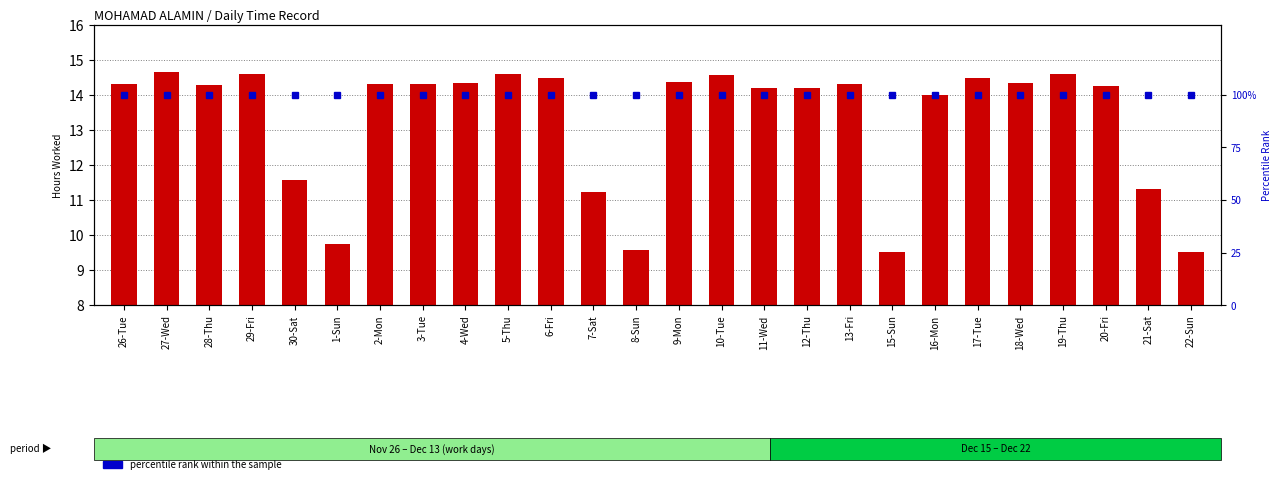

What is the average value of the hours worked series?

13.3